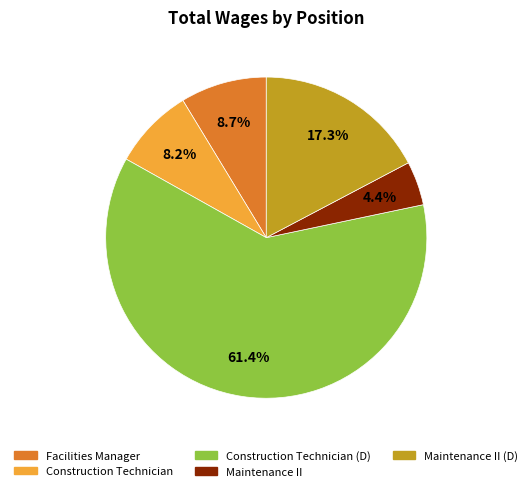

Is there a majority slice in this chart?

Yes